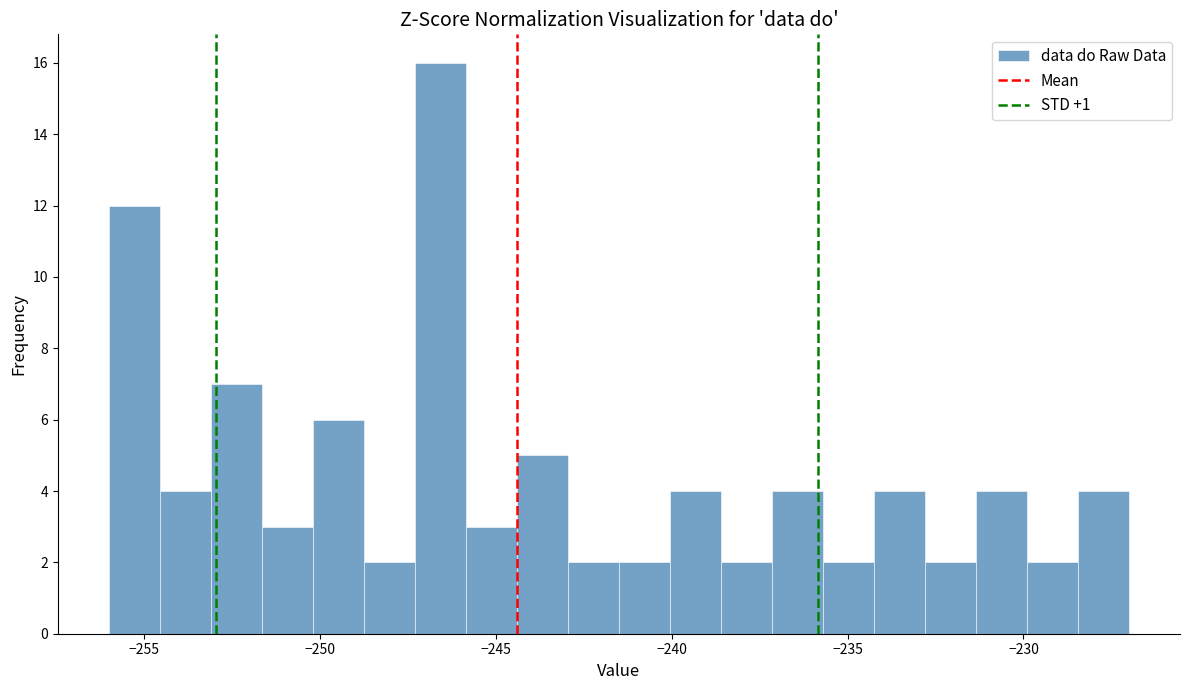

Around what value on the x-axis is the tallest bar? Give the approximate position of its centre, as read against the axis.

-246.5